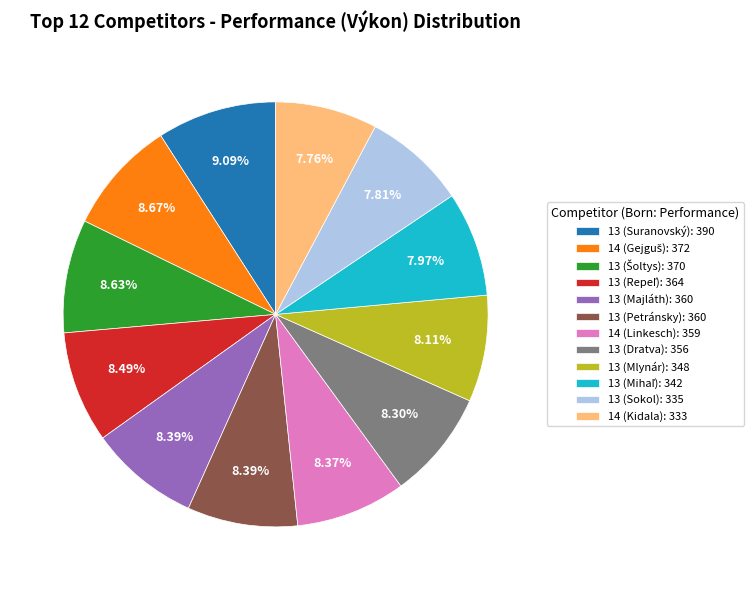

Does 13 (Suranovský): 390 account for over 50% of the chart?

No